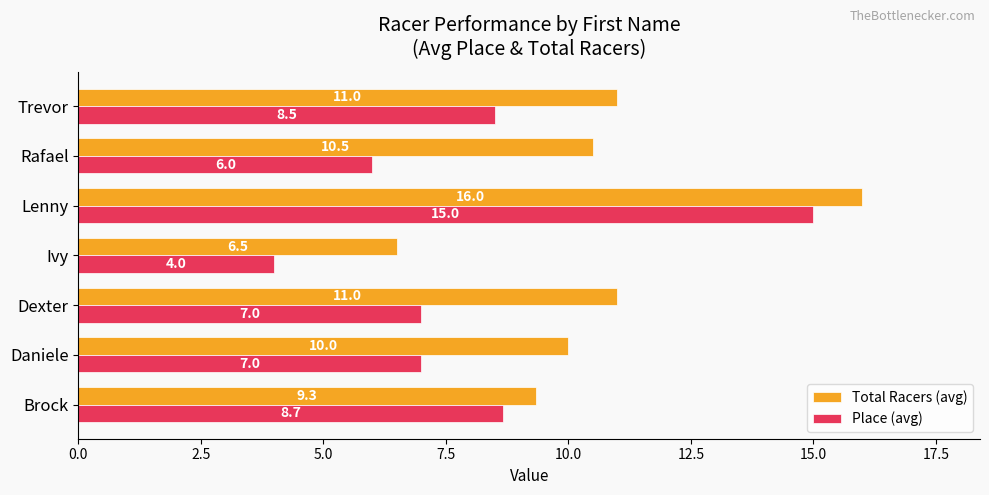

At which label does Total Racers (avg) reach its peak?

Lenny